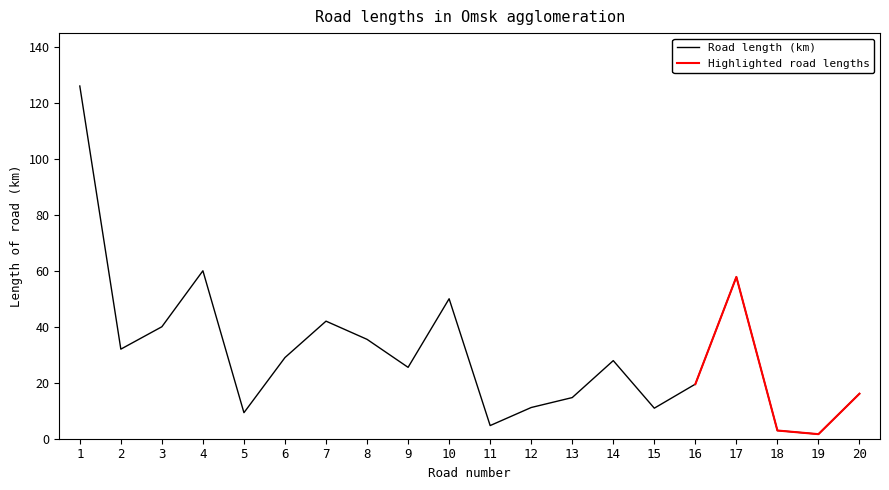

What is the maximum value shown in the chart?

126.0